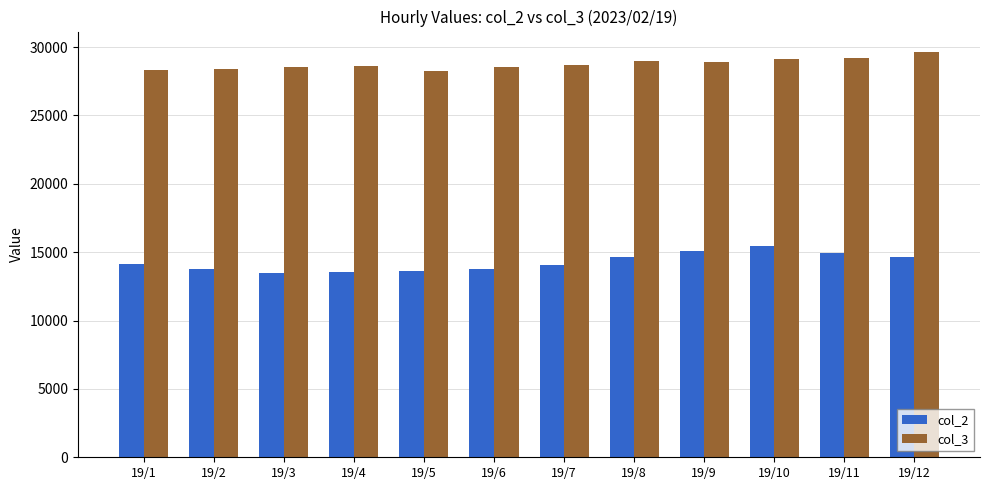

What is the difference between the highest and lowest values at 19/7?

14644